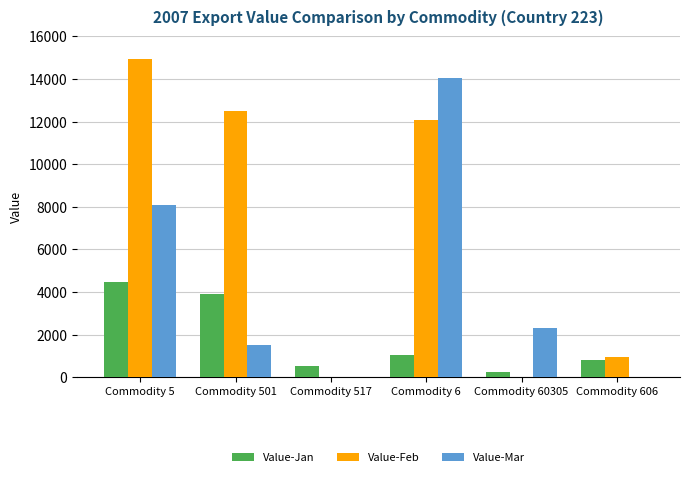

What is the average value of the Value-Jan series?

1827